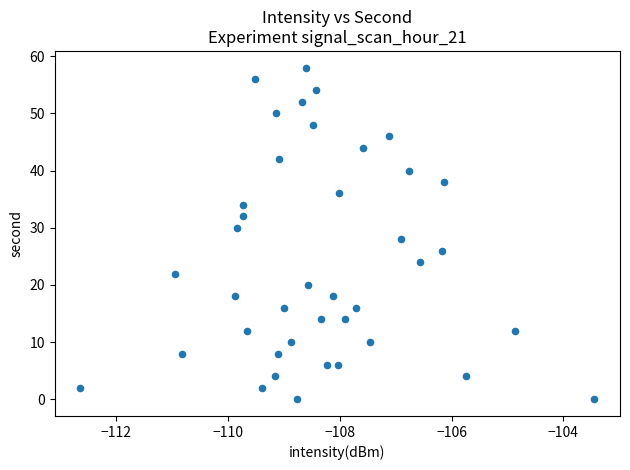

What is the range of Y values (max minus min)?

58